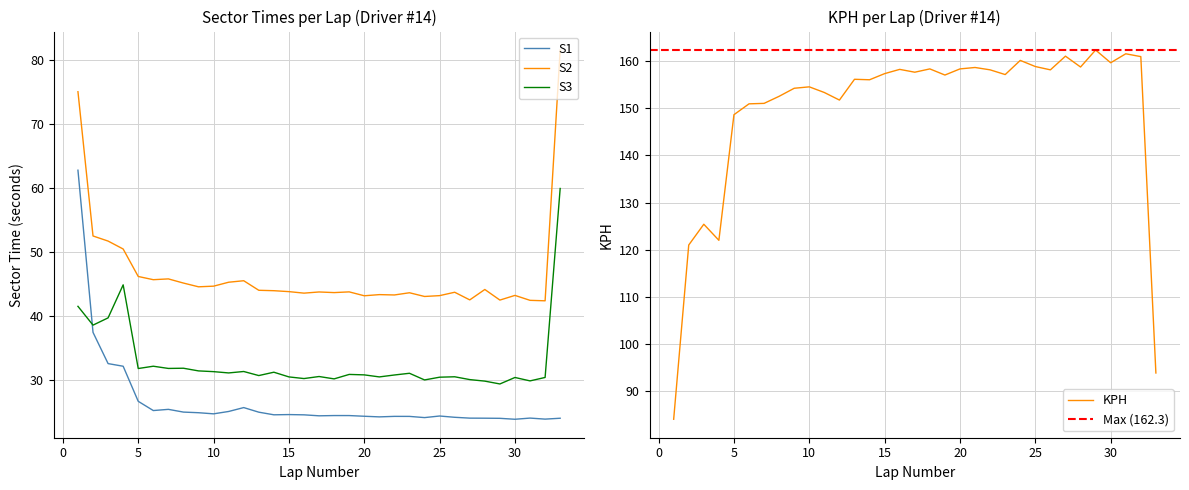

What is the difference between the maximum and second lowest values in the S3 series?

30.1